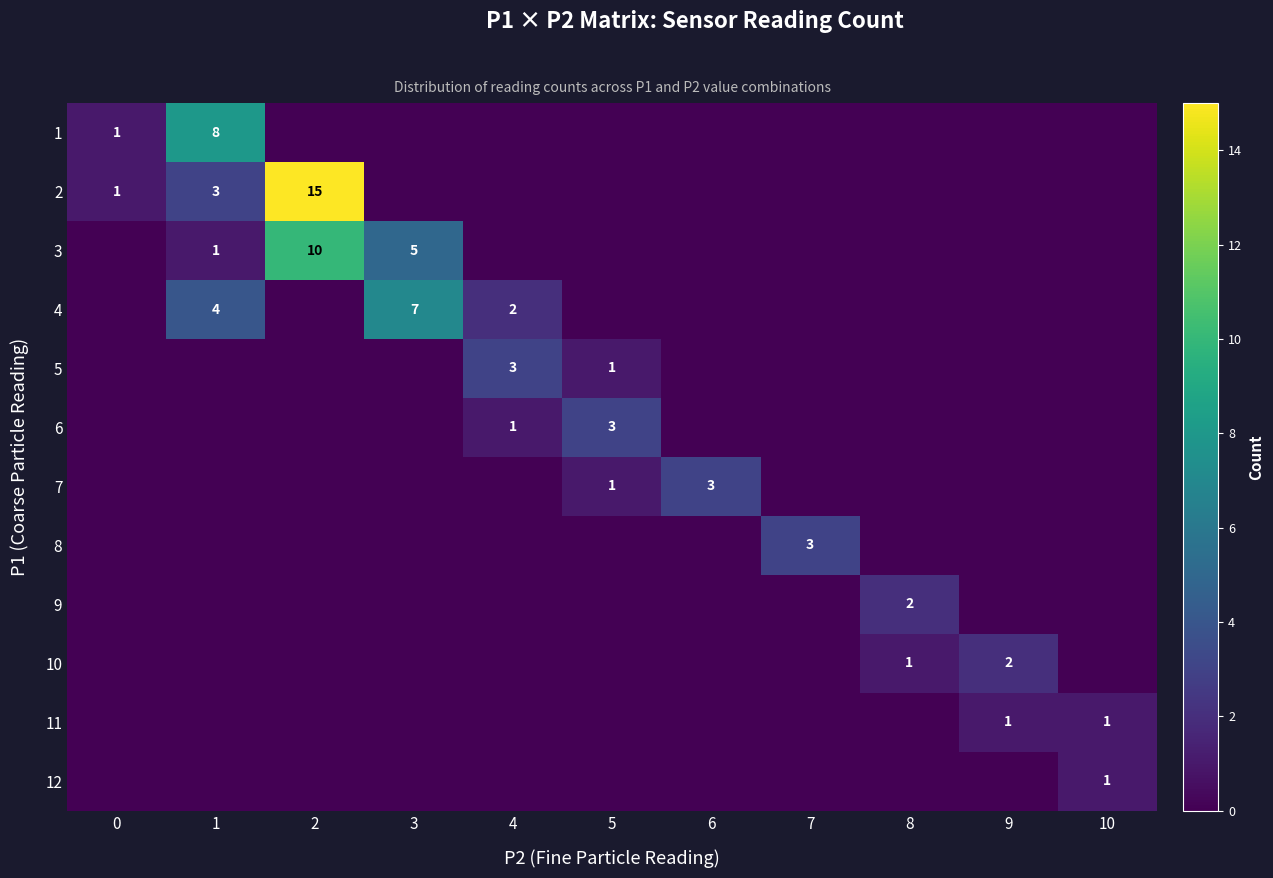

How many values in the 9 series exceed 0?

1